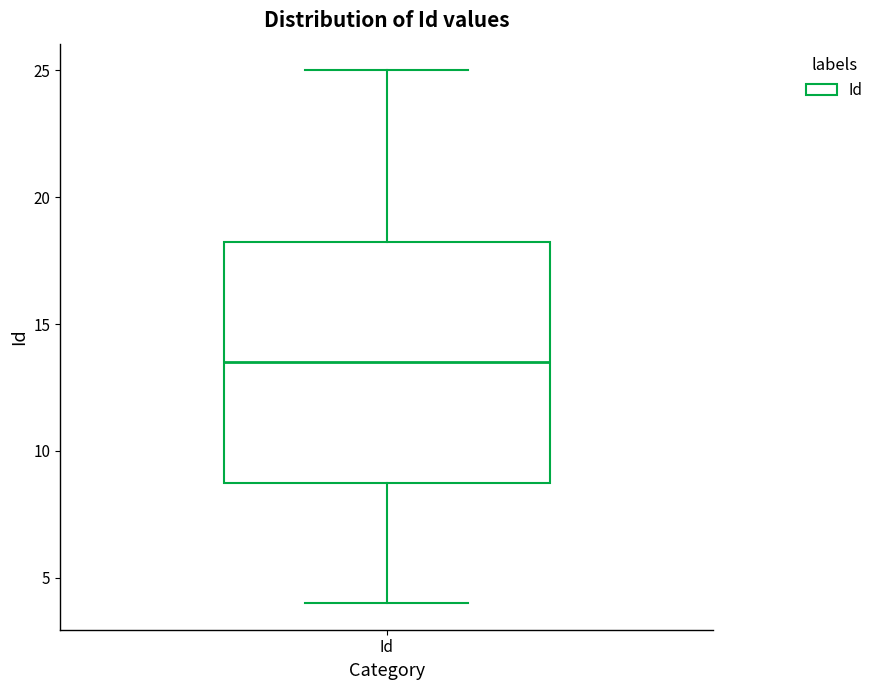

Read this box plot against the y-axis: the position of the median line, the range covered by the box, and the ends of both whiskers. The values are not printed on the chart, so give them approximately, as read against the axis.

median 13.5, box 9.0 to 18.5, whiskers 4.0 to 25.0